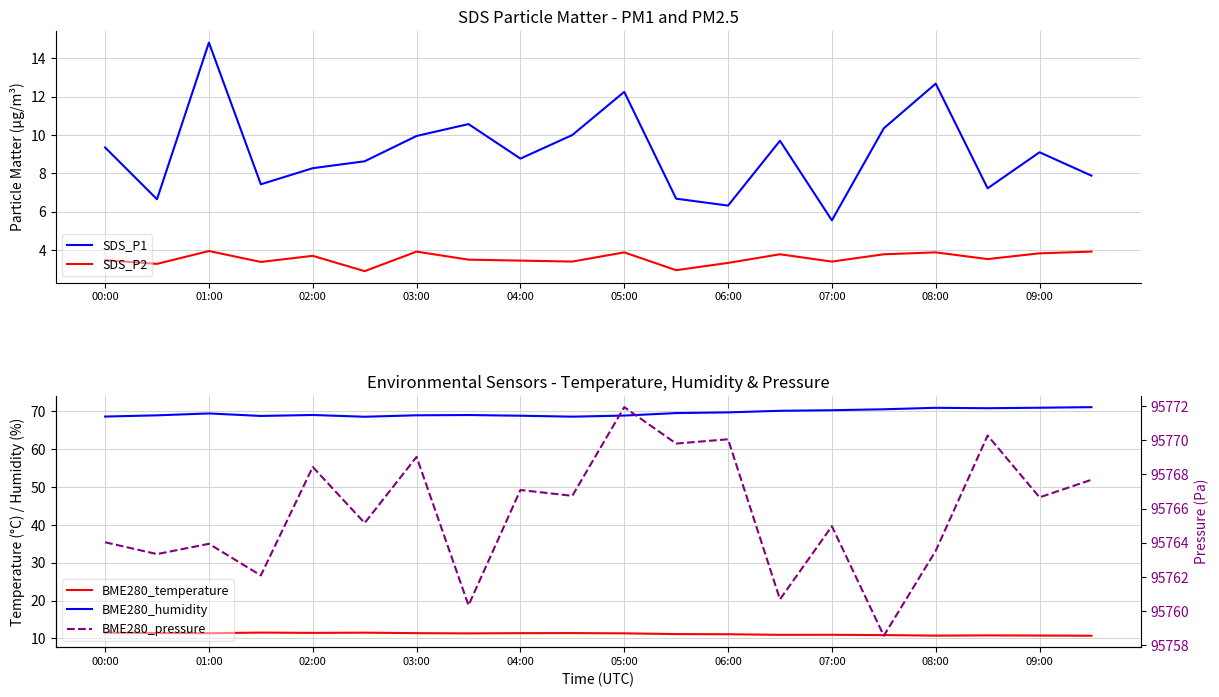

What are all the series names shown in the legend?

SDS_P1, SDS_P2, BME280_temperature, BME280_humidity, BME280_pressure